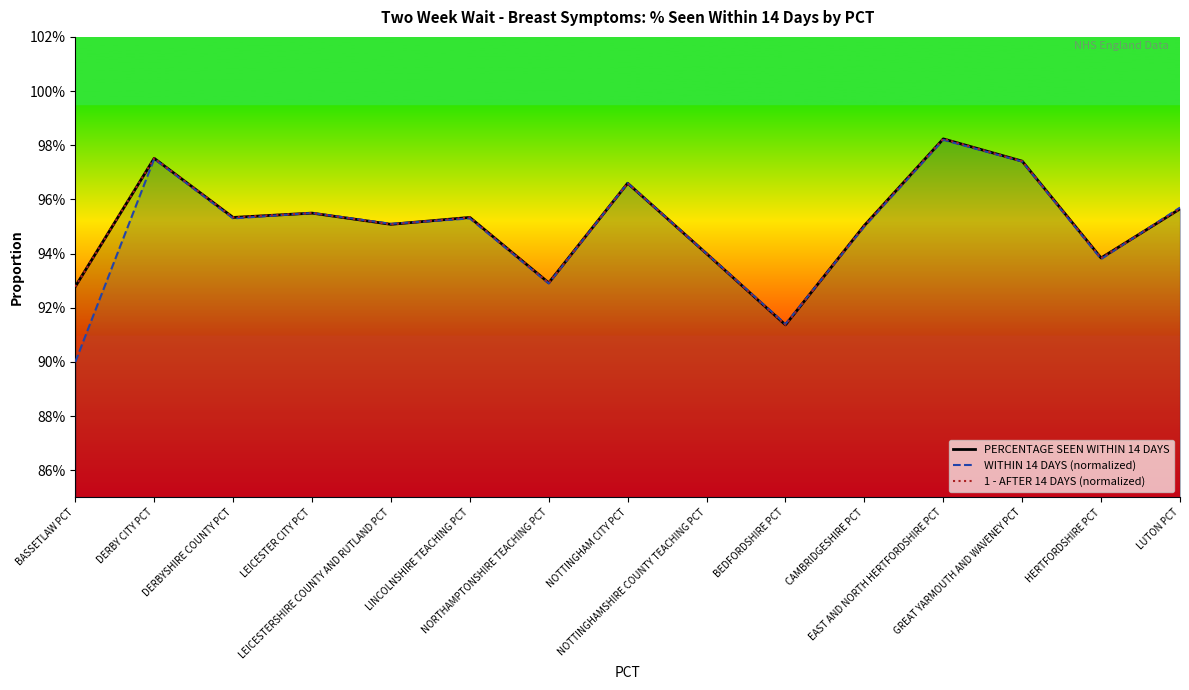

The value of PERCENTAGE SEEN WITHIN 14 DAYS at DERBYSHIRE COUNTY PCT is 1.0. True or false?

True